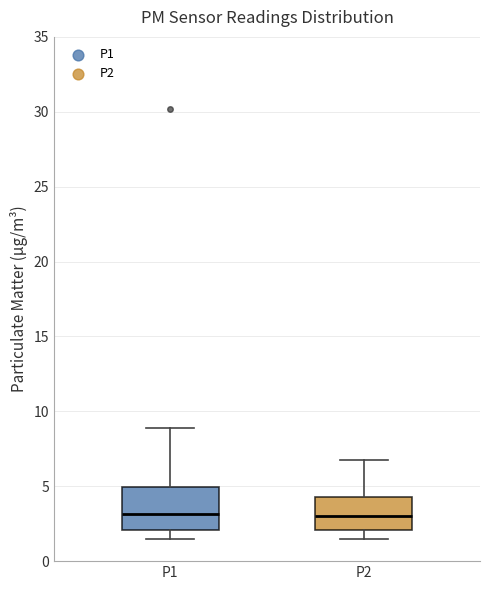

Comparing the boxes themselves (not the whiskers), which one is the tallest?

P1